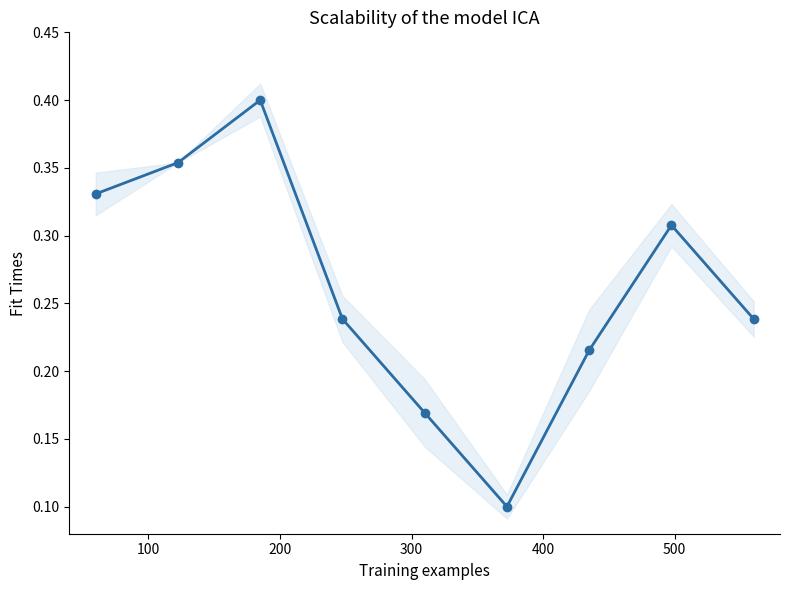

How many lines are shown in the chart?

1